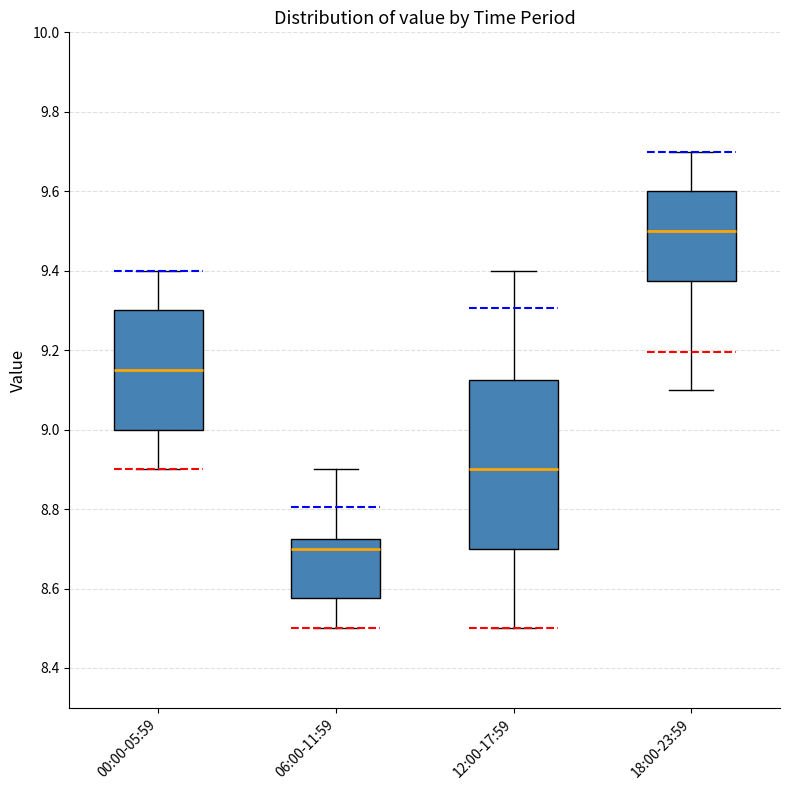

Reading left to right, read every box against the y-axis: the position of its median line, the range the box covers, and the ends of its whiskers. The values are not printed on the chart, so give them approximately, as read against the axis.

00:00-05:59: median 9.16, box 9.00 to 9.30, whiskers 8.90 to 9.40
06:00-11:59: median 8.70, box 8.58 to 8.72, whiskers 8.50 to 8.90
12:00-17:59: median 8.90, box 8.70 to 9.12, whiskers 8.50 to 9.40
18:00-23:59: median 9.50, box 9.38 to 9.60, whiskers 9.10 to 9.70